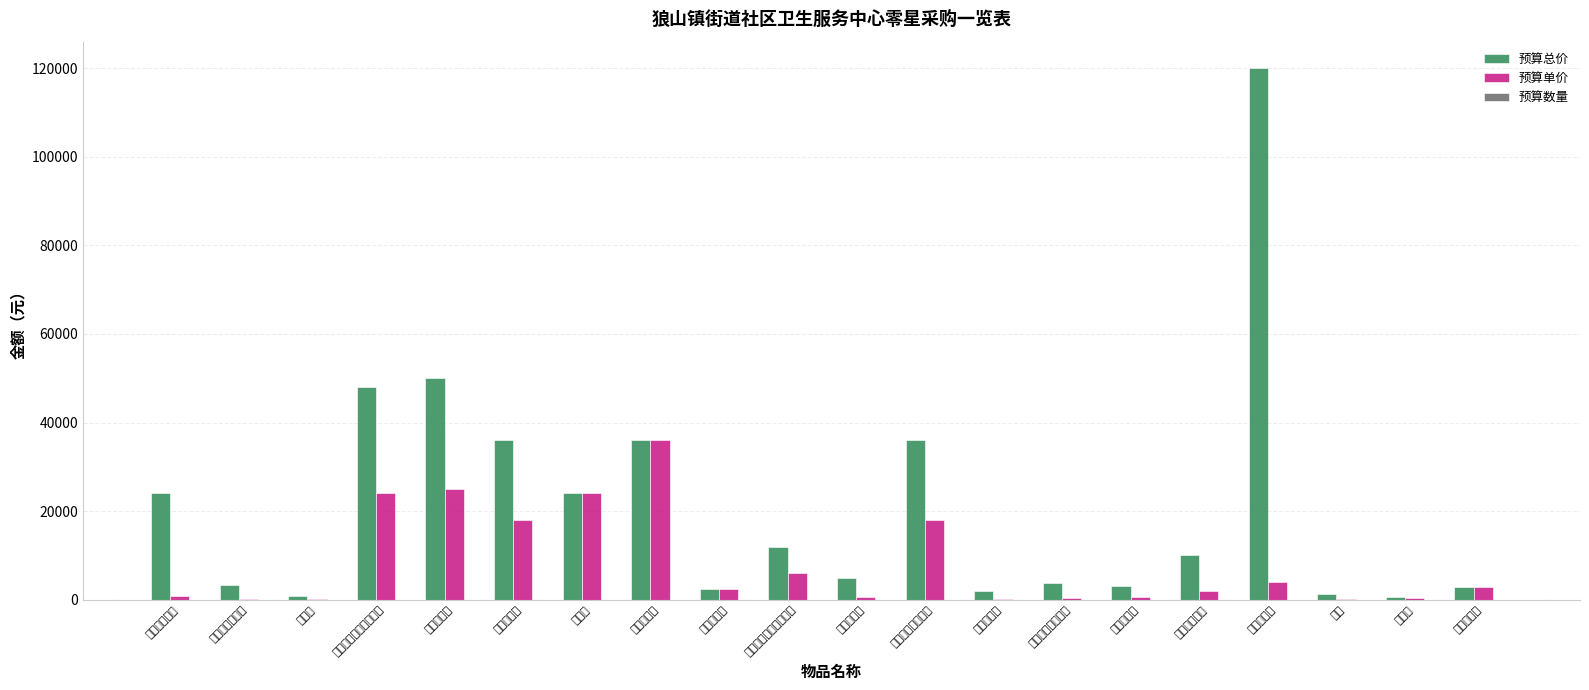

What is the difference between the highest and lowest values at 特定电磁波治疗仪?

3832